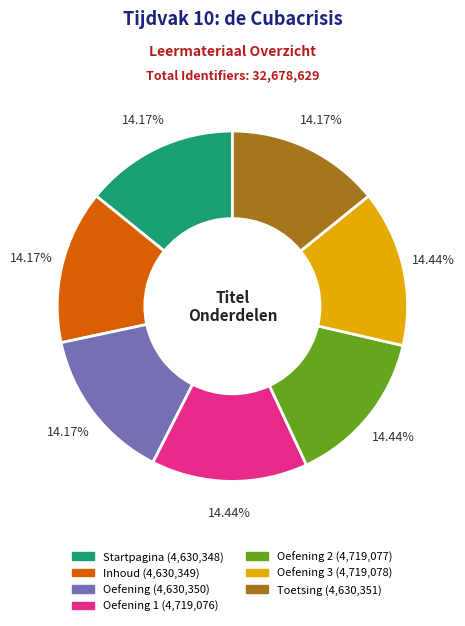

Is there a majority slice in this chart?

No